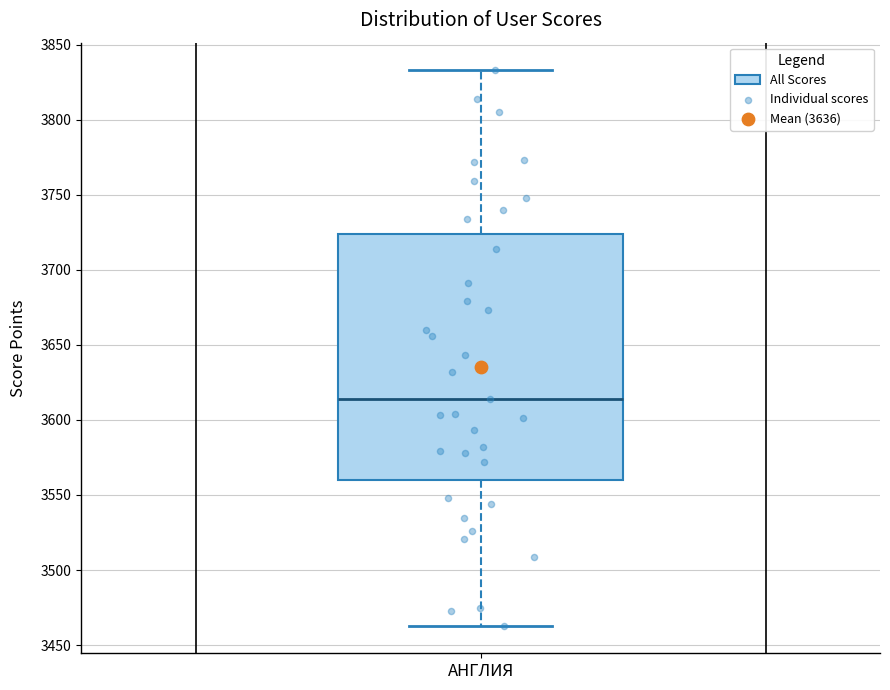

Where does the lower whisker of the box for АНГЛИЯ end on the y-axis? The values are not printed on the chart, so give them approximately, as read against the axis.

3465